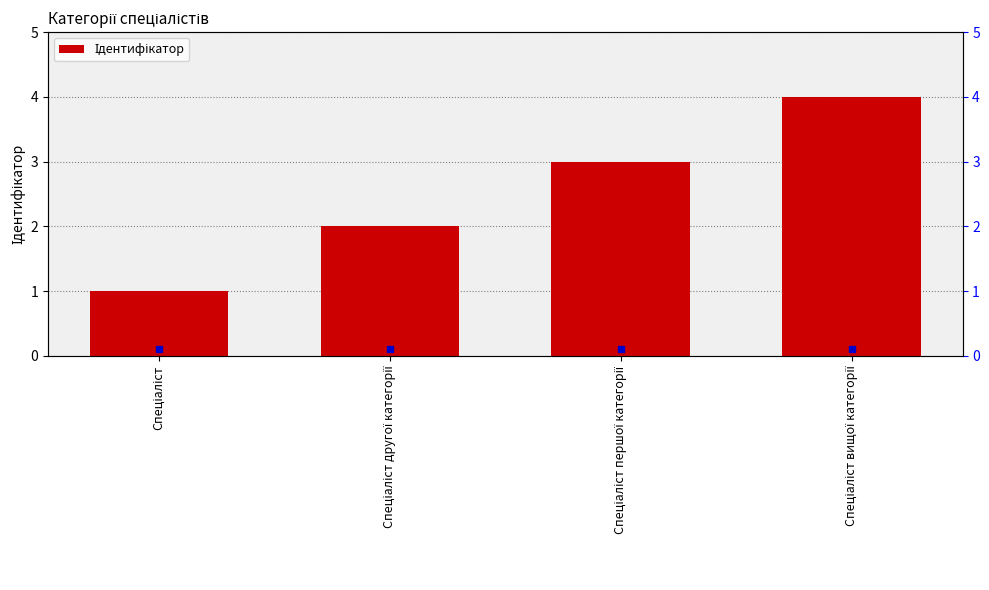

The value at Спеціаліст другої категорії is 3. True or false?

False